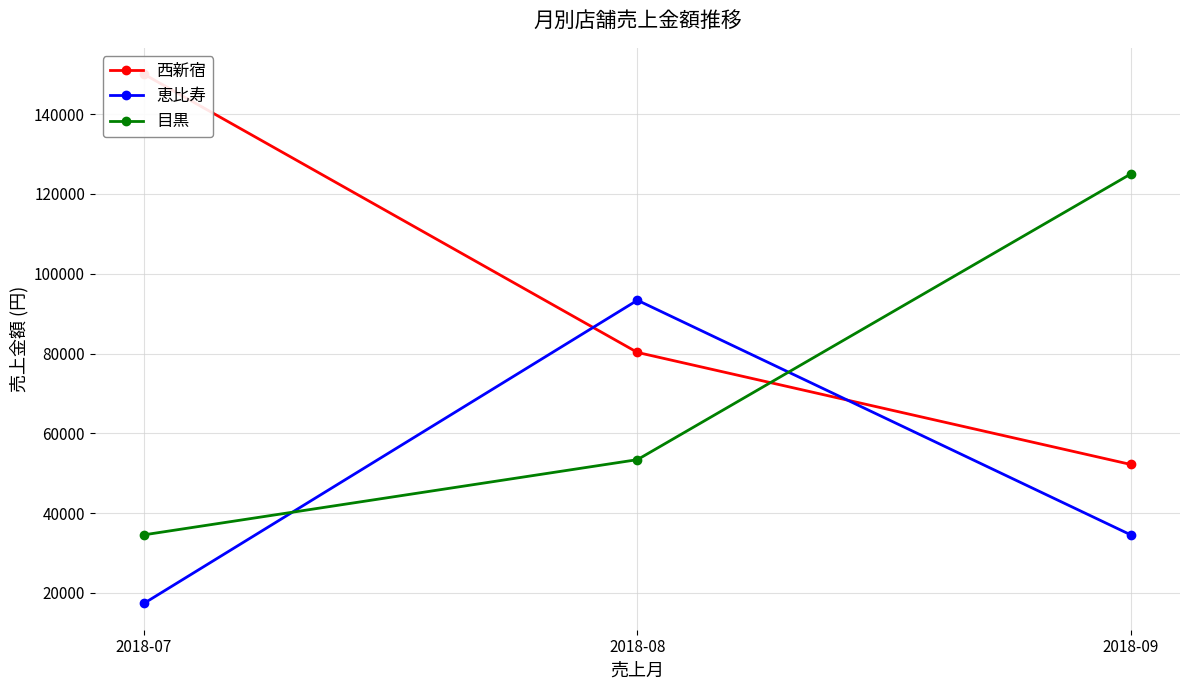

Reading right to left, extract all data points from this chart.

西新宿: 52200	80280	150000
恵比寿: 34560	93360	17400
目黒: 125000	53400	34560